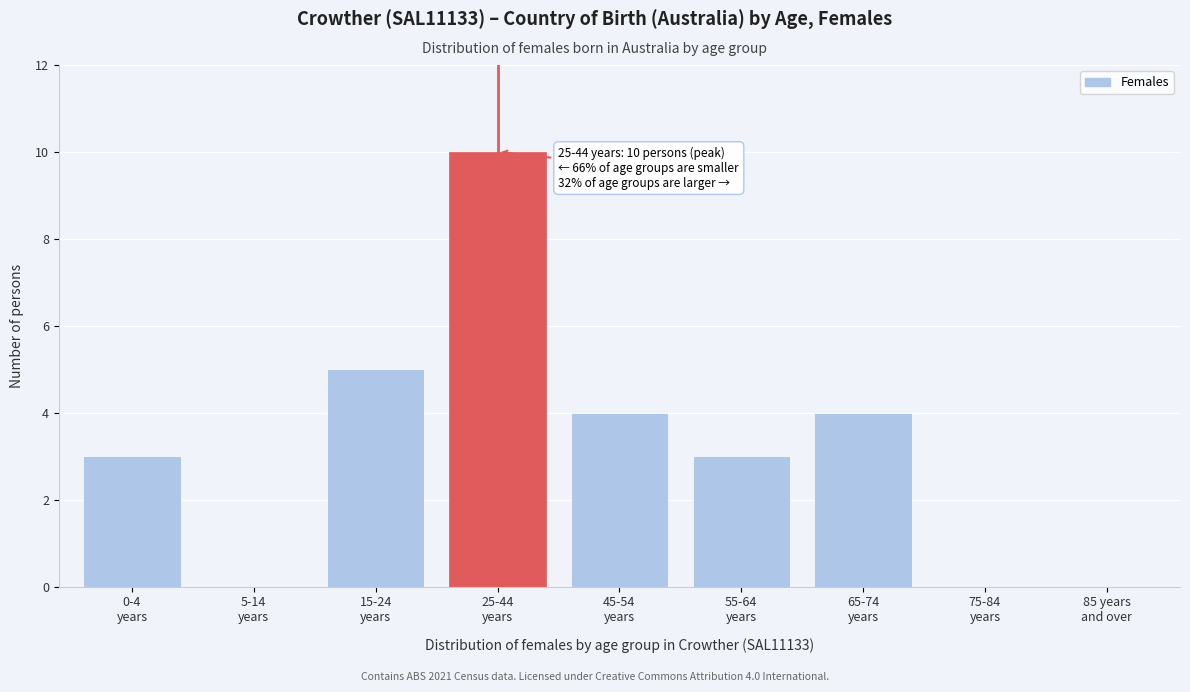

What is the sum of all values?

29